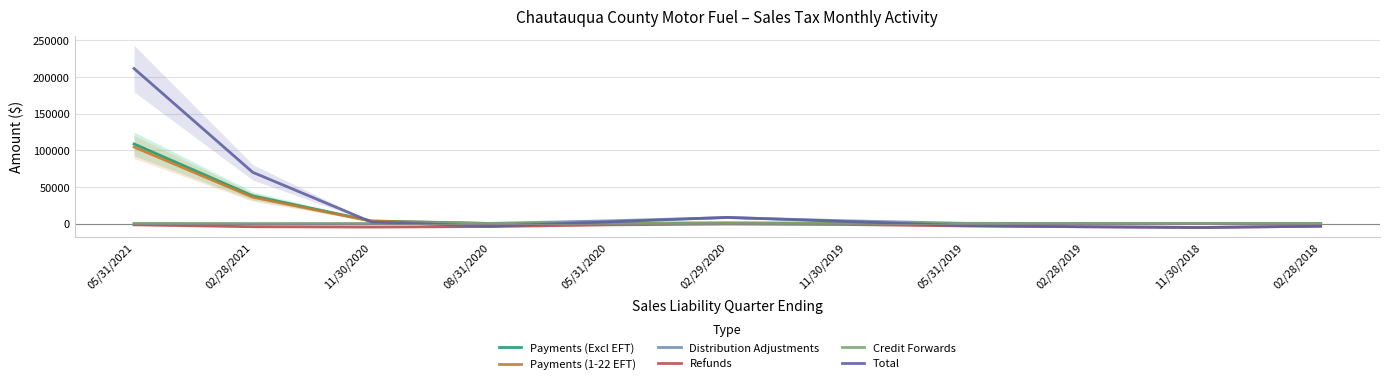

Read the Payments (Excl EFT) value at 05/31/2019.

41.0